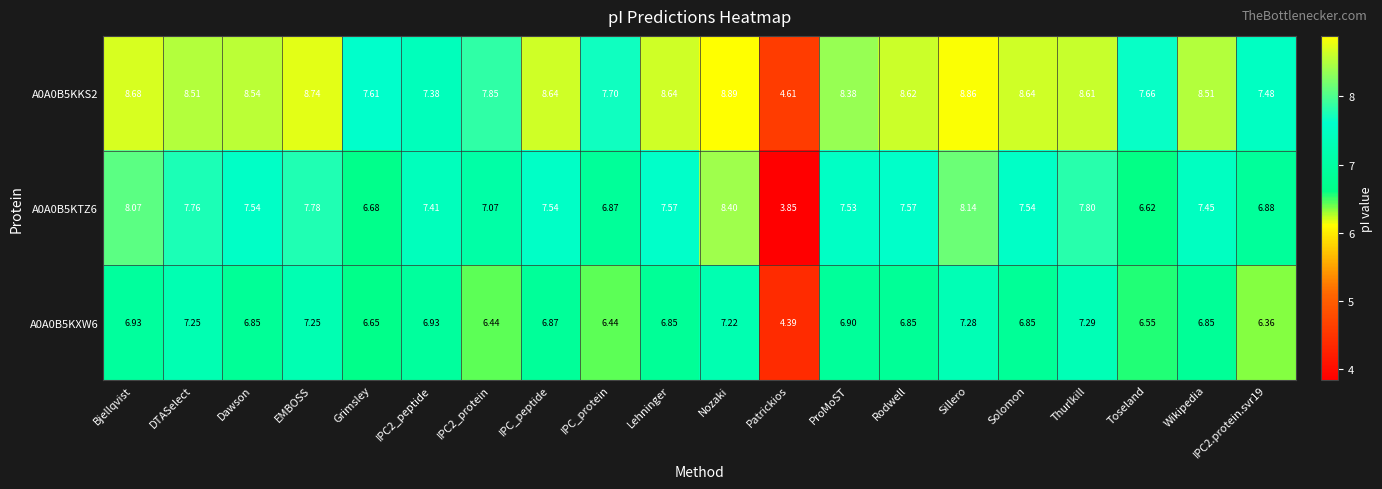

Where is A0A0B5KTZ6 nearest to the value 6?

Toseland